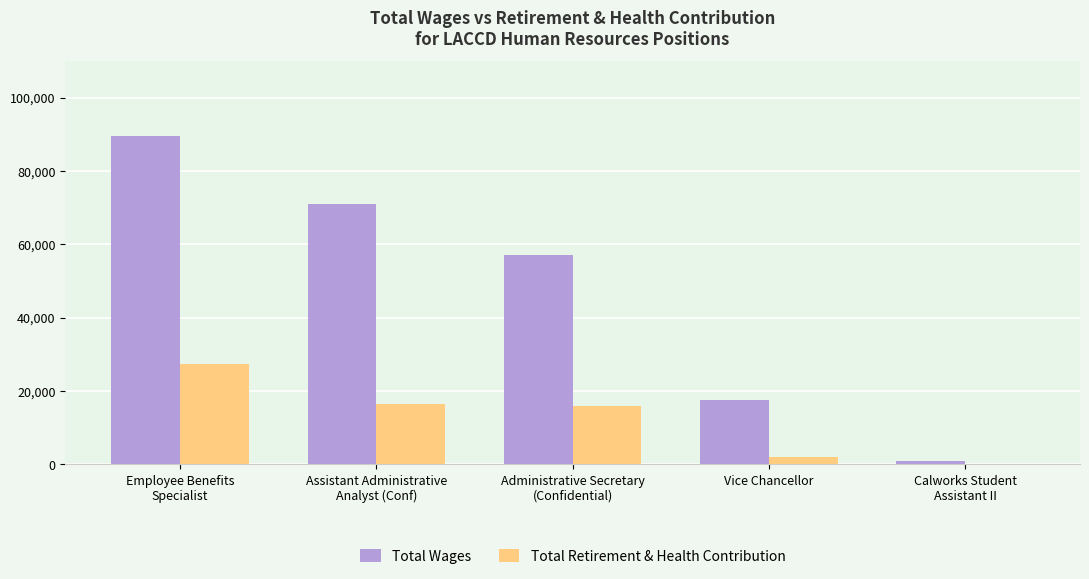

What is the greatest value displayed?

89573